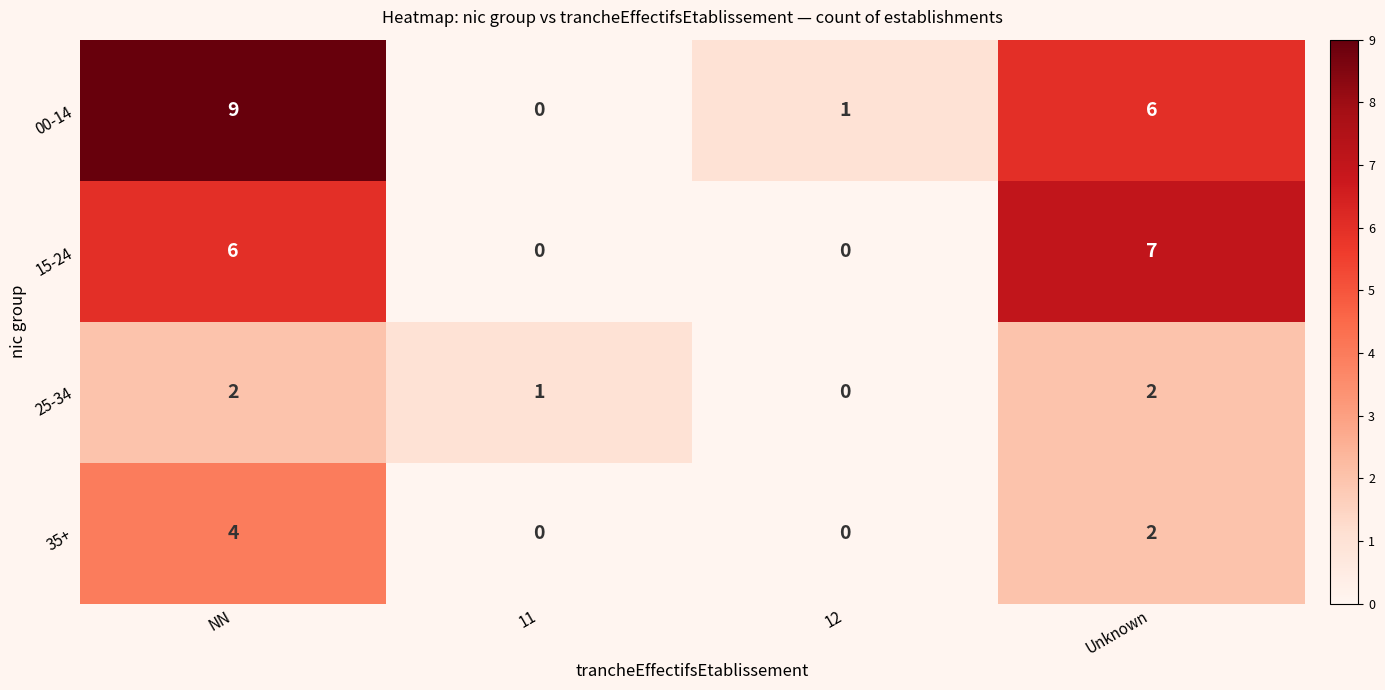

How many values in 15-24 are above zero?

2